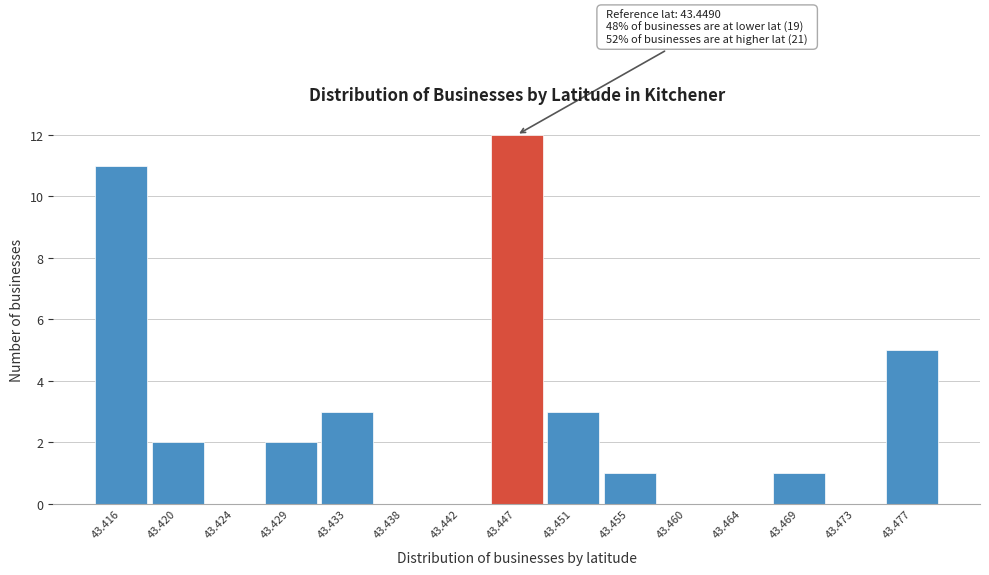

Reading right to left, list all the values displayed in this chart.

43.477=5	43.473=0	43.469=1	43.464=0	43.460=0	43.455=1	43.451=3	43.447=12	43.442=0	43.438=0	43.433=3	43.429=2	43.424=0	43.420=2	43.416=11